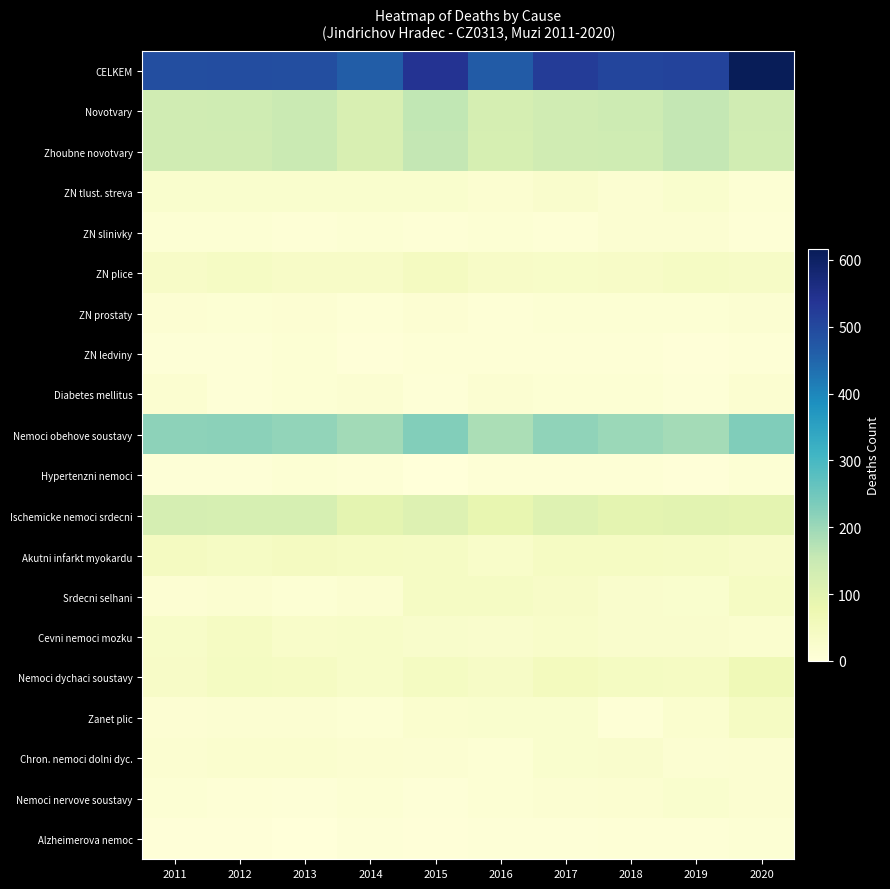

List the series in order of their peak value, lowest first.

Alzheimerova nemoc, ZN ledviny, Hypertenzni nemoci, ZN prostaty, ZN slinivky, Diabetes mellitus, Nemoci nervove soustavy, ZN tlust. streva, Chron. nemoci dolni dyc., Cevni nemoci mozku, Zanet plic, Srdecni selhani, ZN plice, Akutni infarkt myokardu, Nemoci dychaci soustavy, Ischemicke nemoci srdecni, Zhoubne novotvary, Novotvary, Nemoci obehove soustavy, CELKEM